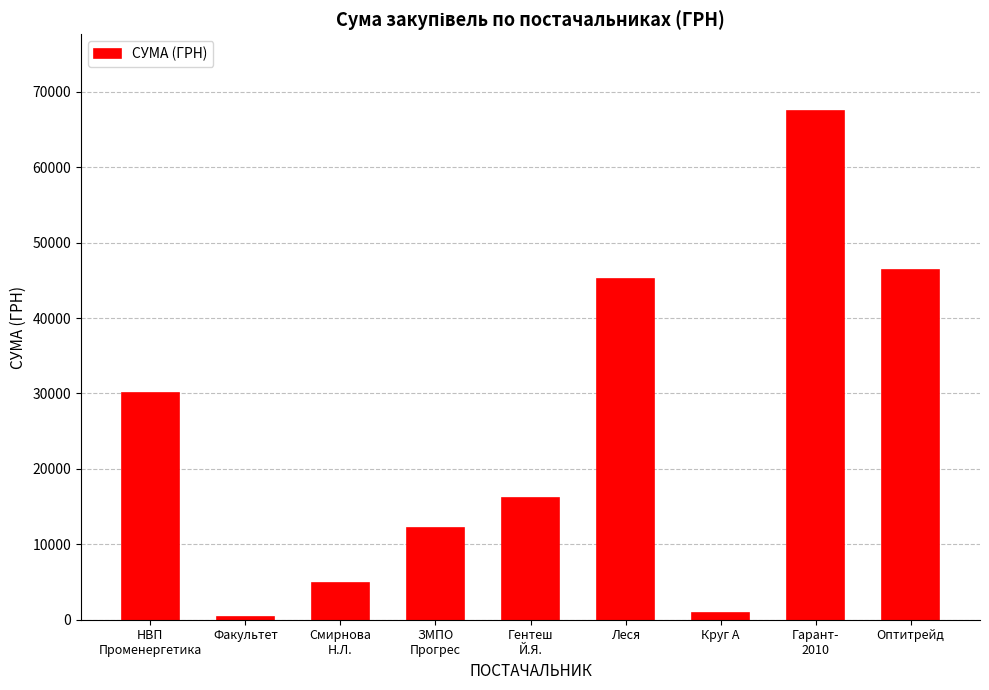

What is the sum of all values?

223464.5